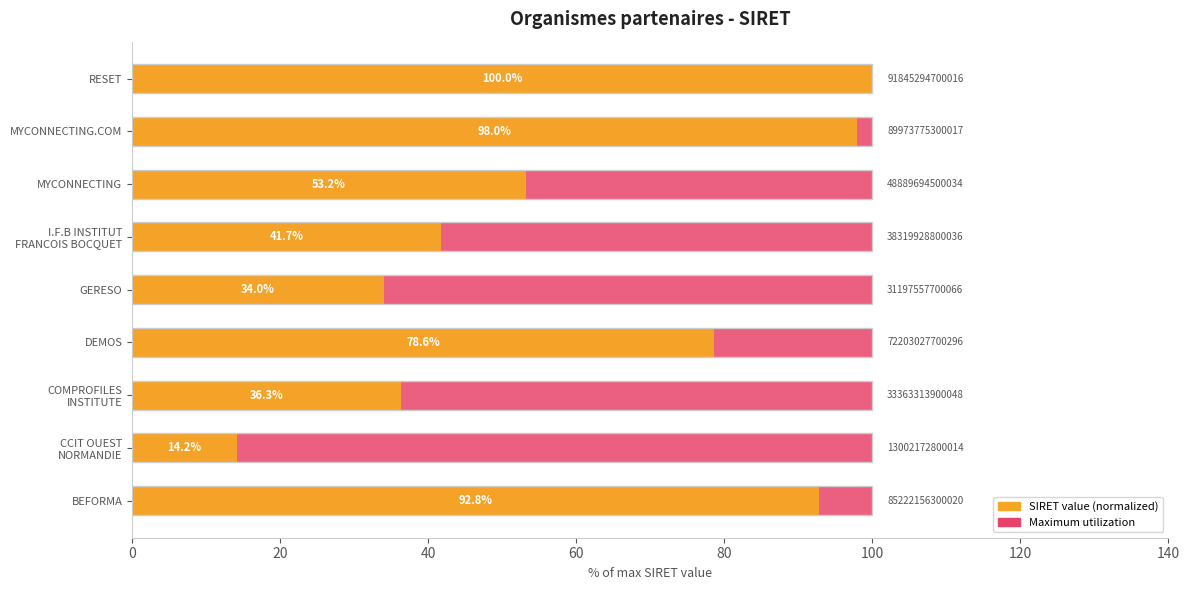

What is the difference between the second highest and second lowest values in the SIRET value (normalized) series?

64.0